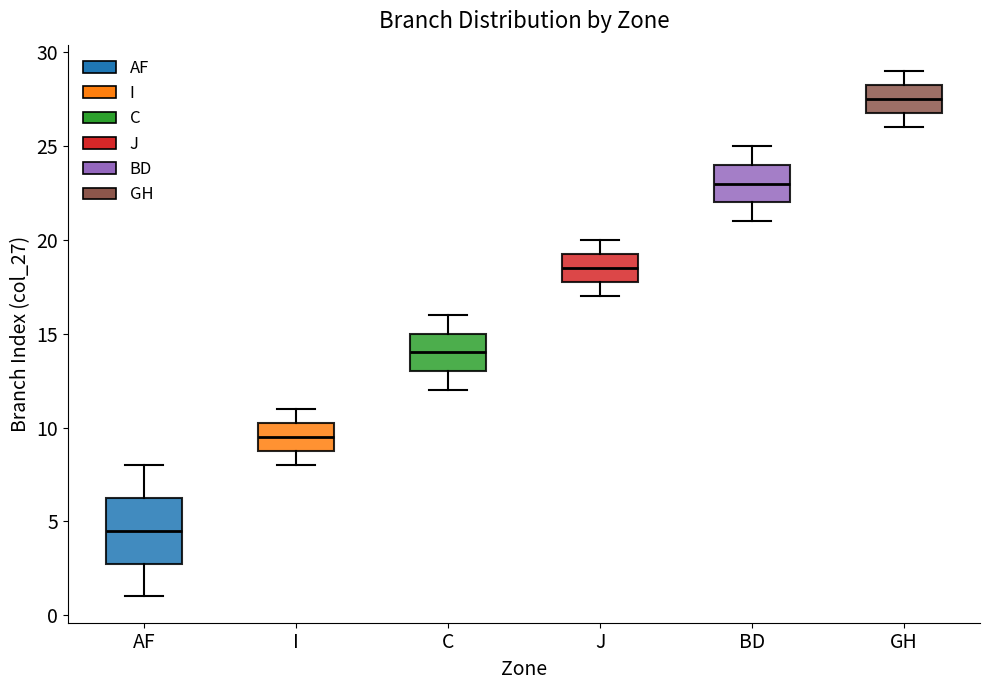

Where does the lower whisker of the box for J end on the y-axis? The values are not printed on the chart, so give them approximately, as read against the axis.

17.0